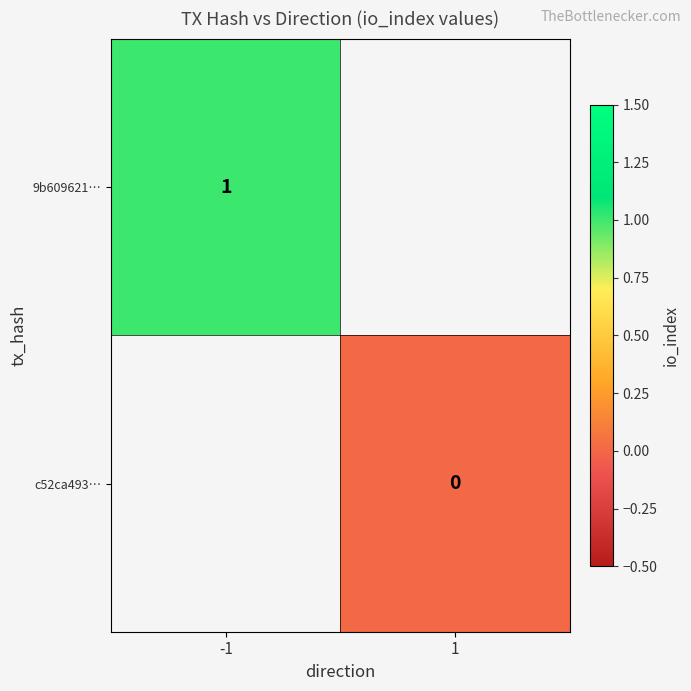

The 9b609621… series shows 1 at -1. True or false?

True